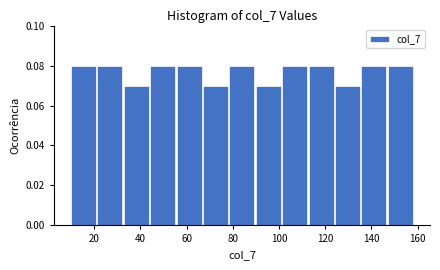

What is the height of the bar covering 112 to 124 on the x-axis? Neither the bar edges nor the heights are printed on the chart, so give them approximately, as read against the axes.

0.08